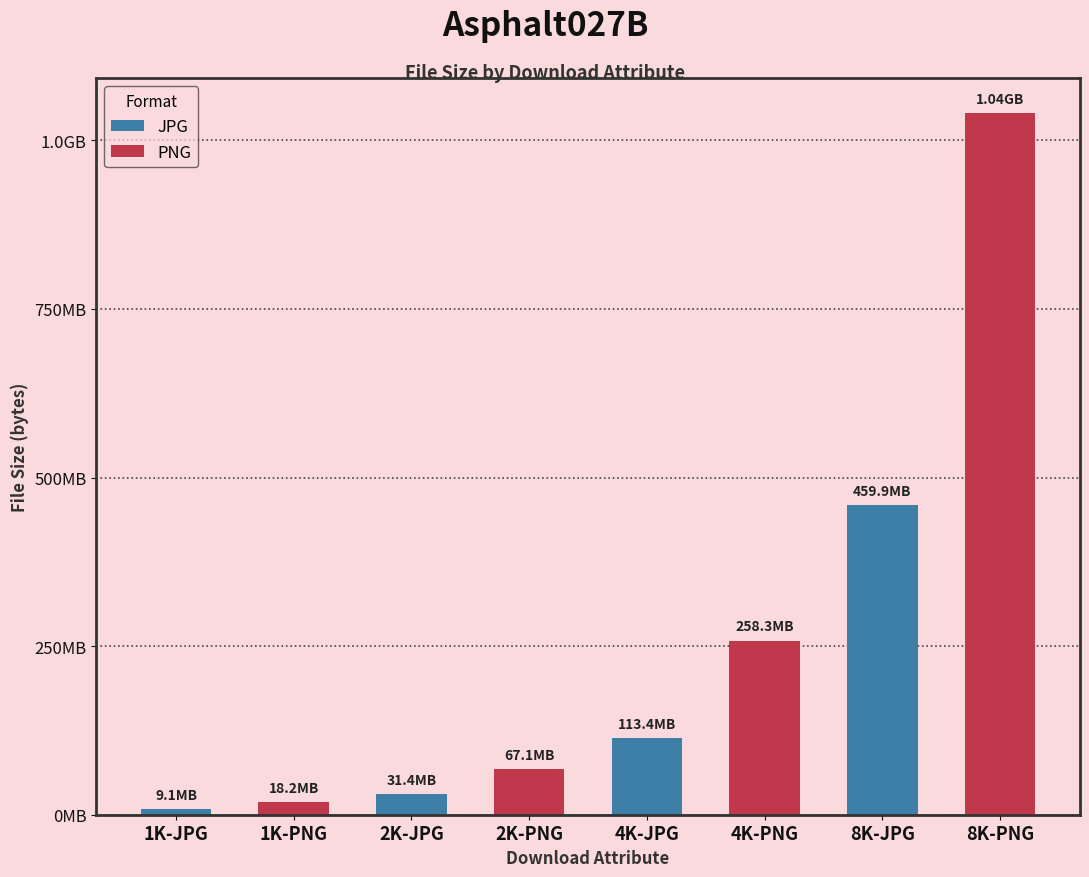

What is the average value of the PNG series?

345981854